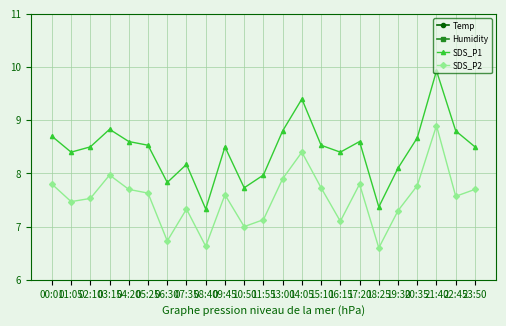

At how many categories does at least one series exceed 28?

23